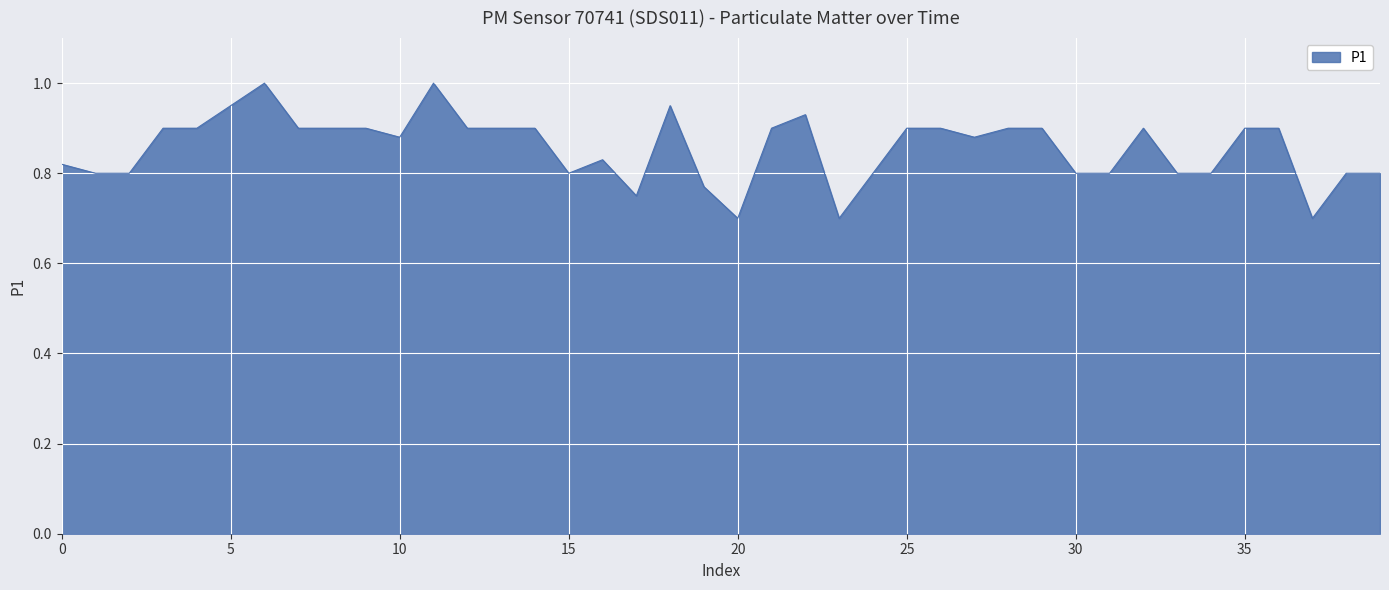

What is the minimum value shown in the chart?

0.7